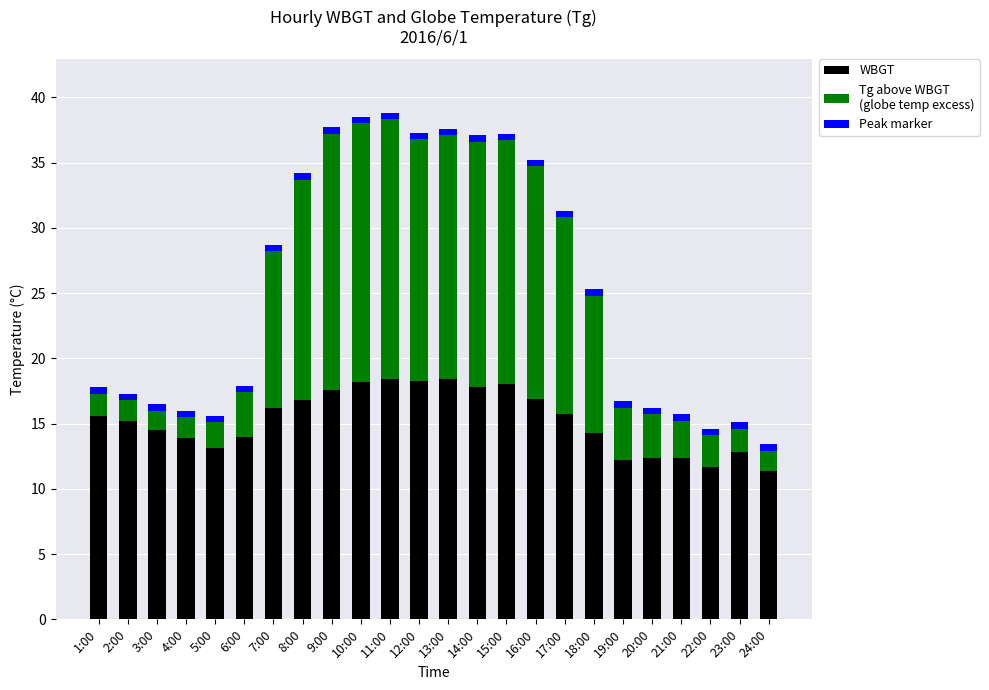

Count the number of data series in this chart.

3